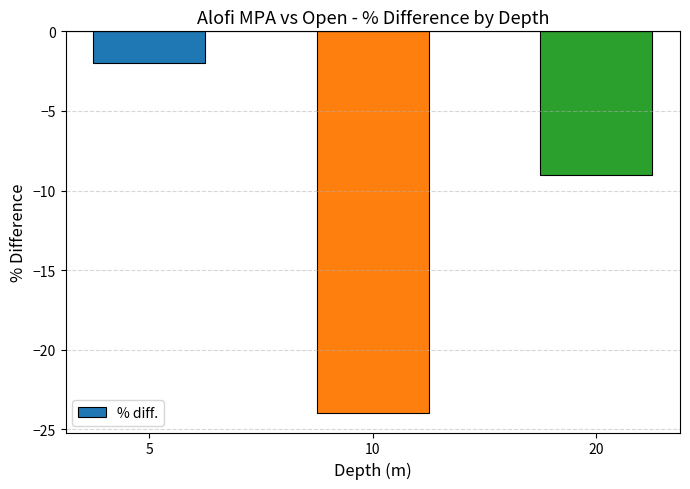

Reading right to left, what are all the values shown in this chart?

-9	-24	-2